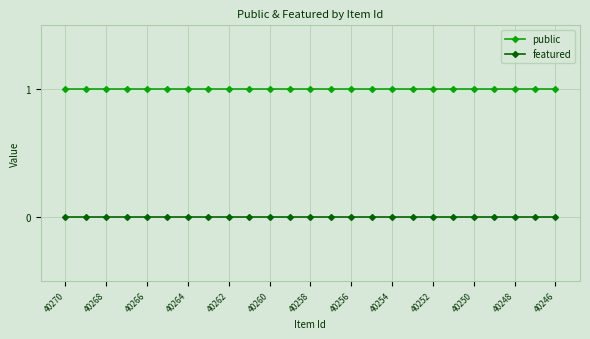

True or false: featured and public cross at least once.

False